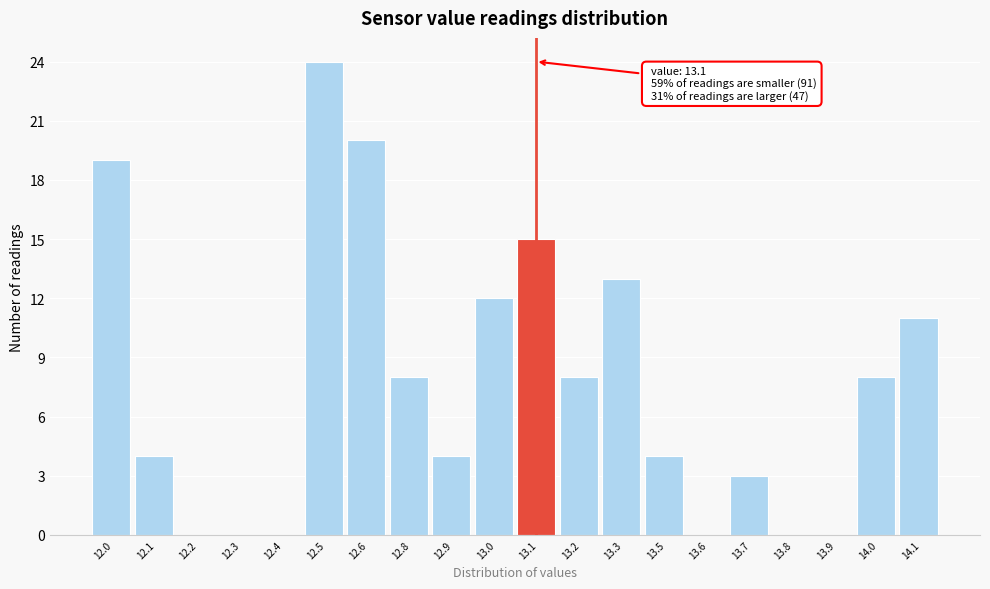

Reading right to left, transcribe all the data shown in this chart.

14.1=11	14.0=8	13.9=0	13.8=0	13.7=3	13.6=0	13.5=4	13.3=13	13.2=8	13.1=15	13.0=12	12.9=4	12.8=8	12.6=20	12.5=24	12.4=0	12.3=0	12.2=0	12.1=4	12.0=19